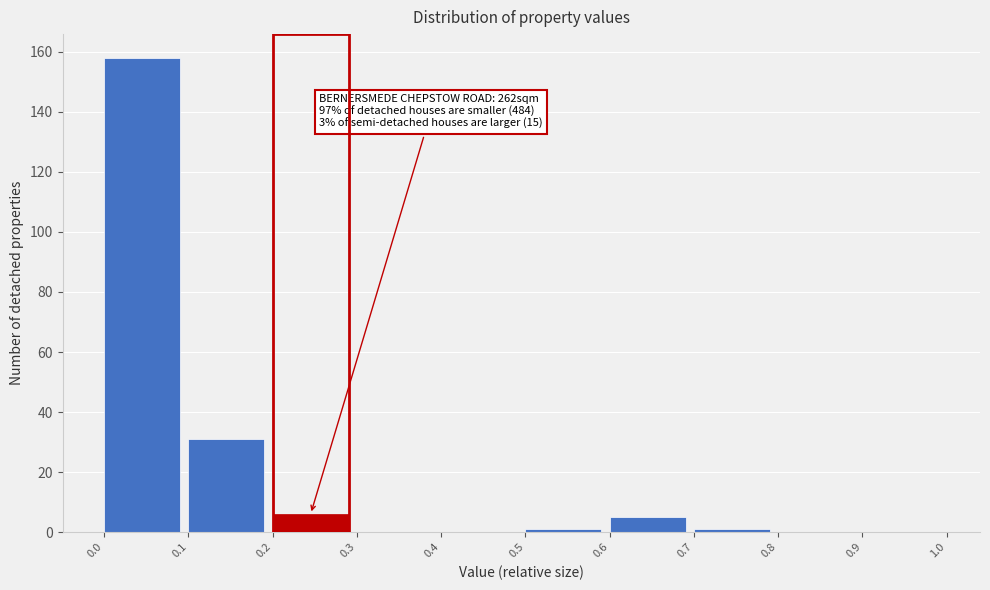

Which range on the x-axis has the tallest bar?

0.0 to 0.1